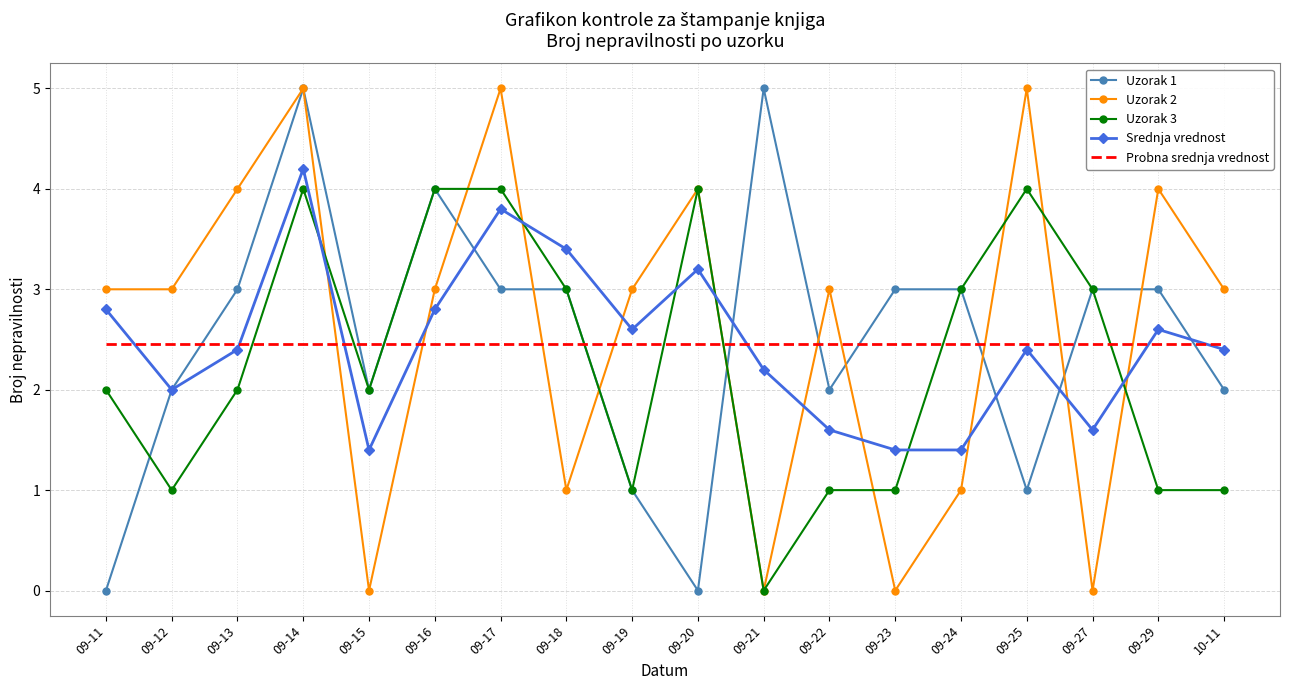

What position from the right is 09-14?

15